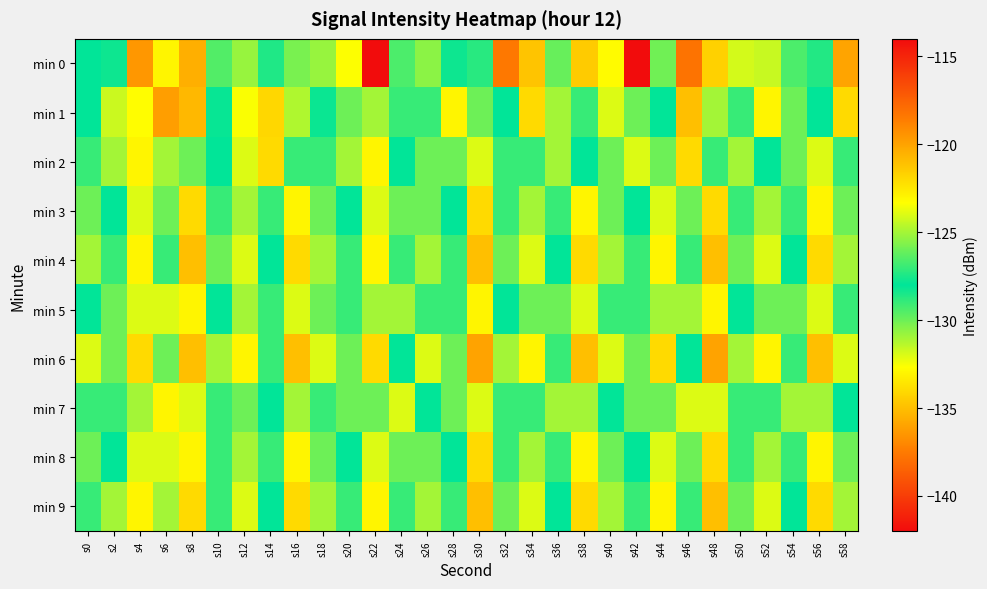

Which category has the lowest value across all series?

s42